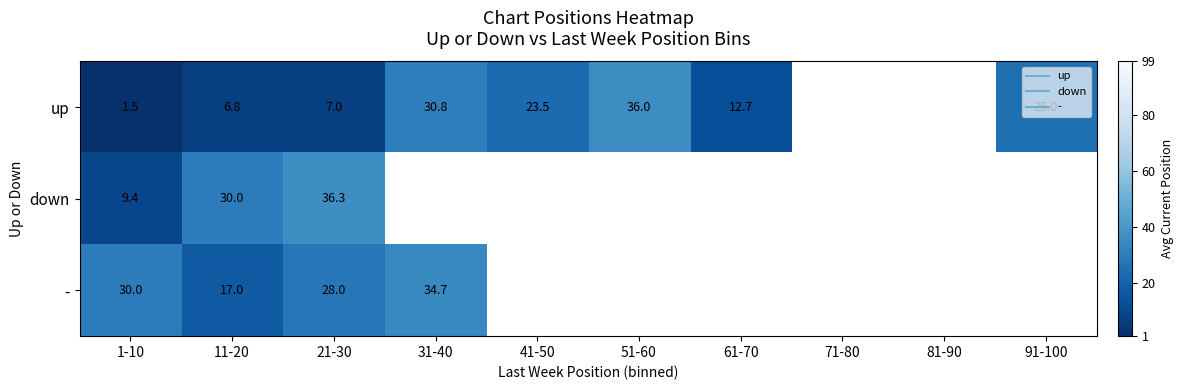

At how many categories does at least one series exceed 4?

8